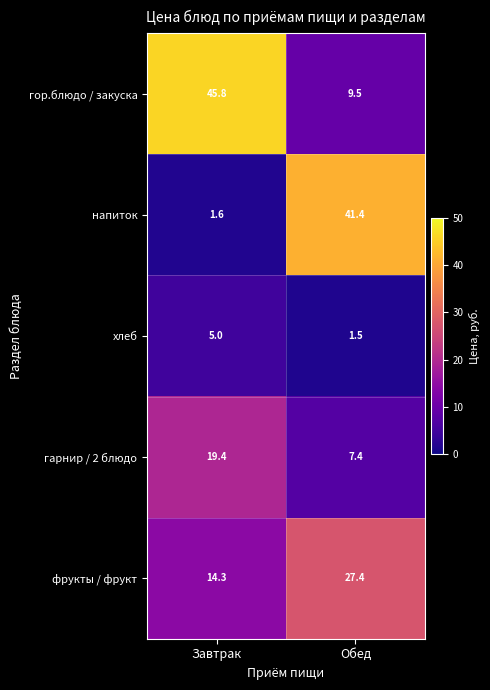

The value of хлеб at Обед is 2.1. True or false?

False